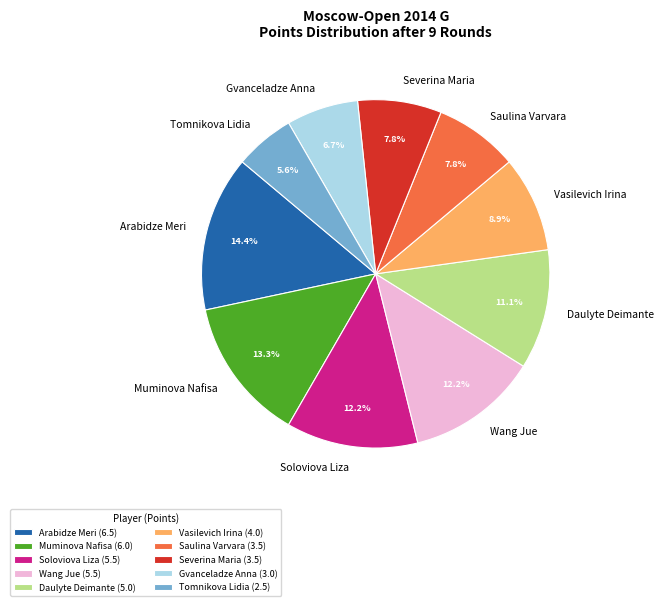

True or false: Daulyte Deimante accounts for 11% of the total.

True